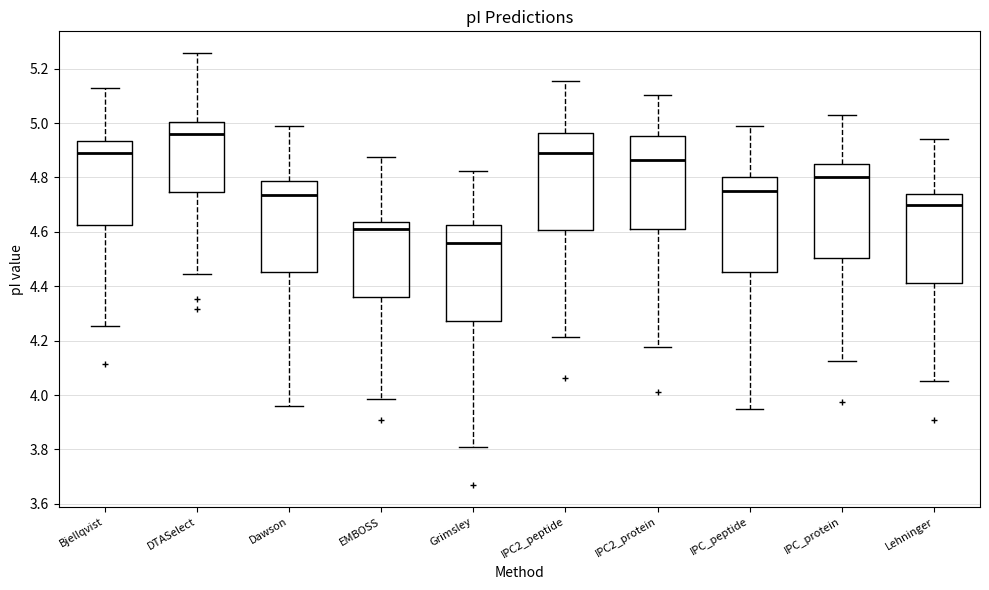

Reading left to right, transcribe this box plot: for each box, give where its median line is, the range the box spans, and where its two whiskers end, as read against the y-axis. The values are not printed on the chart, so give them approximately, as read against the axis.

Bjellqvist: median 4.88, box 4.62 to 4.94, whiskers 4.26 to 5.14
DTASelect: median 4.96, box 4.74 to 5.00, whiskers 4.44 to 5.26
Dawson: median 4.74, box 4.46 to 4.78, whiskers 3.96 to 5.00
EMBOSS: median 4.60, box 4.36 to 4.64, whiskers 3.98 to 4.88
Grimsley: median 4.56, box 4.28 to 4.62, whiskers 3.80 to 4.82
IPC2_peptide: median 4.88, box 4.60 to 4.96, whiskers 4.22 to 5.16
IPC2_protein: median 4.86, box 4.60 to 4.96, whiskers 4.18 to 5.10
IPC_peptide: median 4.74, box 4.46 to 4.80, whiskers 3.94 to 5.00
IPC_protein: median 4.80, box 4.50 to 4.86, whiskers 4.12 to 5.02
Lehninger: median 4.70, box 4.42 to 4.74, whiskers 4.06 to 4.94